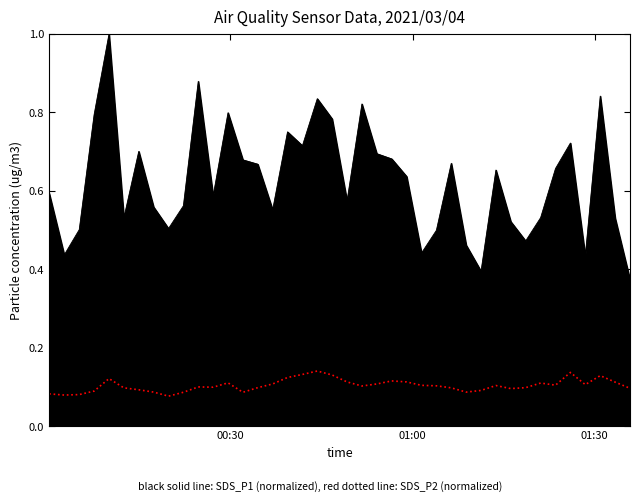

How many lines are shown in the chart?

2